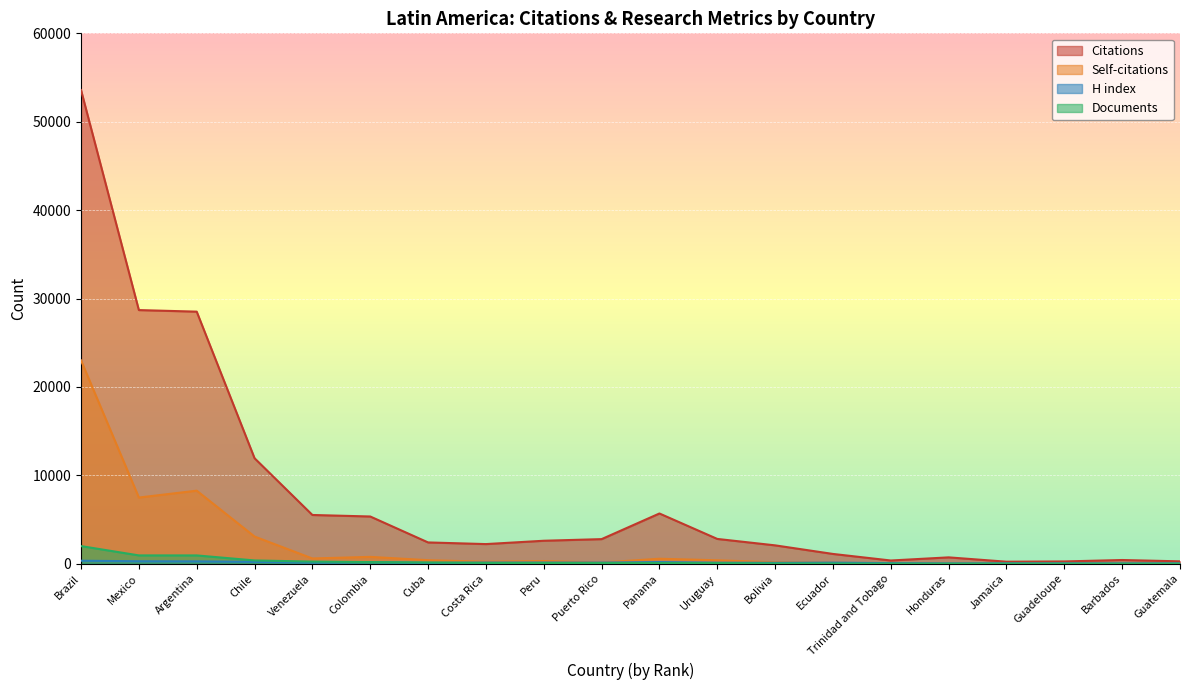

Reading left to right, list all the values displayed in this chart.

Citations: Brazil=53583	Mexico=28698	Argentina=28521	Chile=11941	Venezuela=5522	Colombia=5351	Cuba=2417	Costa Rica=2230	Peru=2607	Puerto Rico=2791	Panama=5691	Uruguay=2813	Bolivia=2086	Ecuador=1115	Trinidad and Tobago=373	Honduras=728	Jamaica=237	Guadeloupe=267	Barbados=429	Guatemala=278
Self-citations: Brazil=23007	Mexico=7494	Argentina=8272	Chile=3082	Venezuela=602	Colombia=784	Cuba=408	Costa Rica=233	Peru=313	Puerto Rico=144	Panama=573	Uruguay=396	Bolivia=176	Ecuador=118	Trinidad and Tobago=17	Honduras=30	Jamaica=26	Guadeloupe=29	Barbados=13	Guatemala=19
H index: Brazil=349	Mexico=285	Argentina=272	Chile=218	Venezuela=133	Colombia=187	Cuba=107	Costa Rica=139	Peru=138	Puerto Rico=139	Panama=193	Uruguay=125	Bolivia=114	Ecuador=134	Trinidad and Tobago=71	Honduras=45	Jamaica=54	Guadeloupe=51	Barbados=42	Guatemala=51
Documents: Brazil=2003	Mexico=950	Argentina=948	Chile=380	Venezuela=248	Colombia=192	Cuba=145	Costa Rica=98	Peru=95	Puerto Rico=84	Panama=83	Uruguay=79	Bolivia=41	Ecuador=36	Trinidad and Tobago=23	Honduras=18	Jamaica=15	Guadeloupe=13	Barbados=13	Guatemala=12